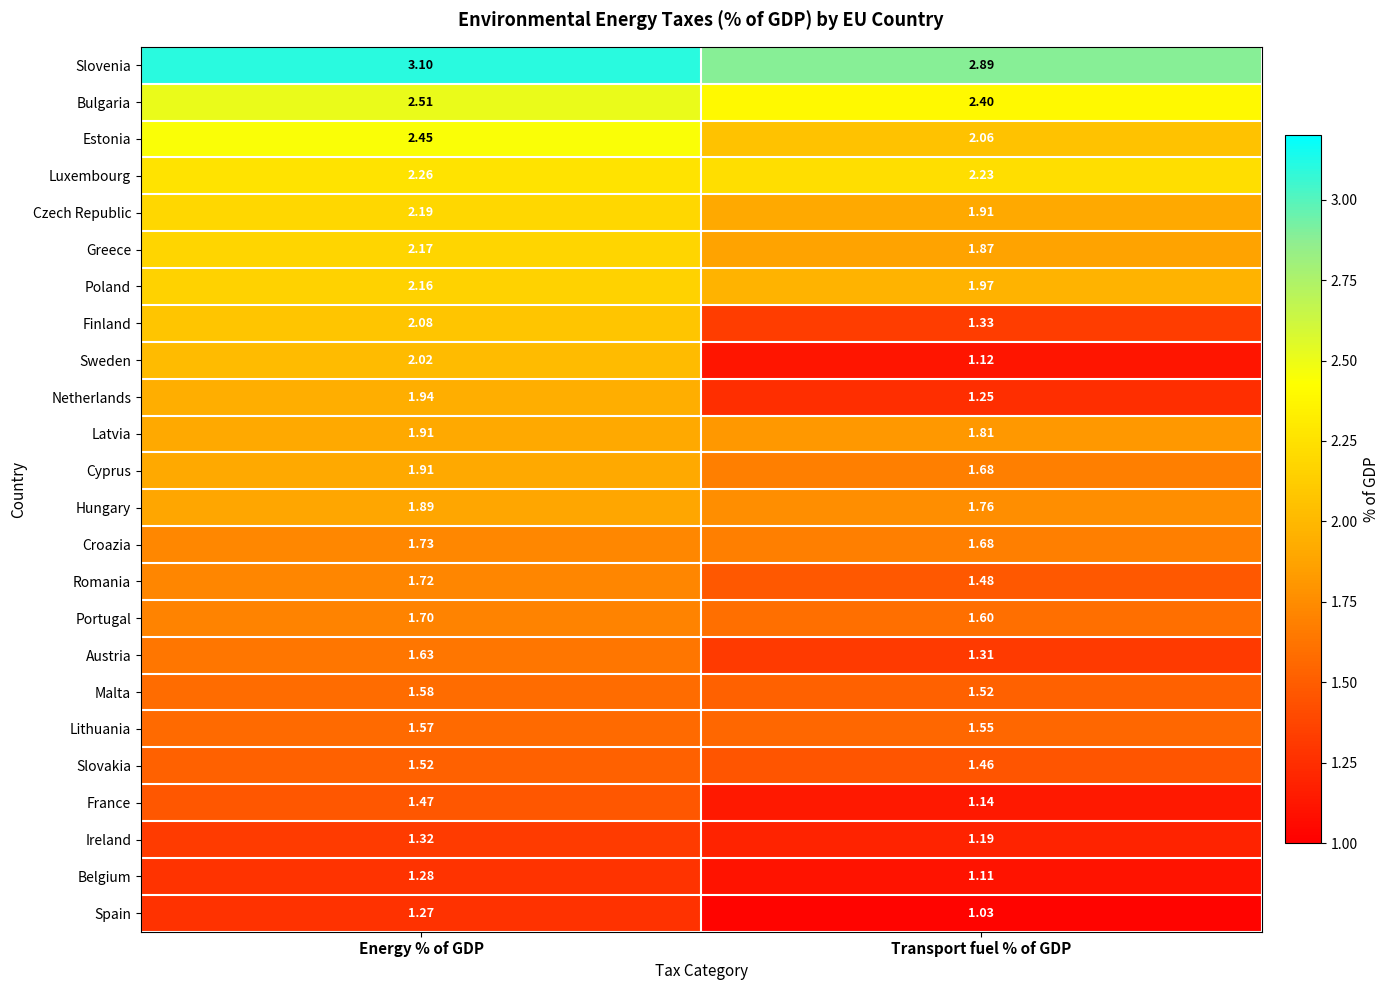

What is the total value across all series at Energy % of GDP?

45.4